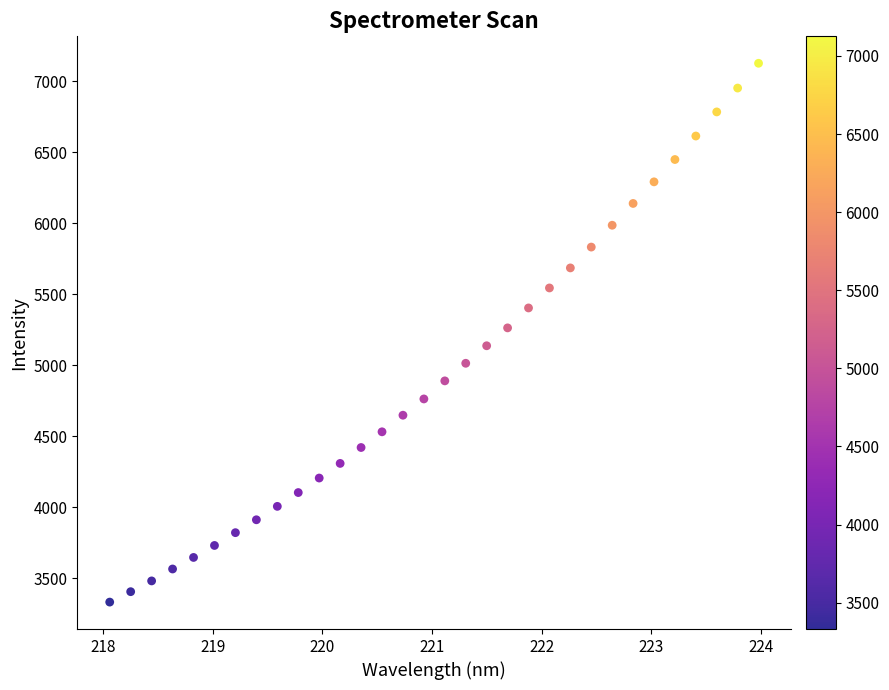

What is the range of X values (max minus min)?

5.9